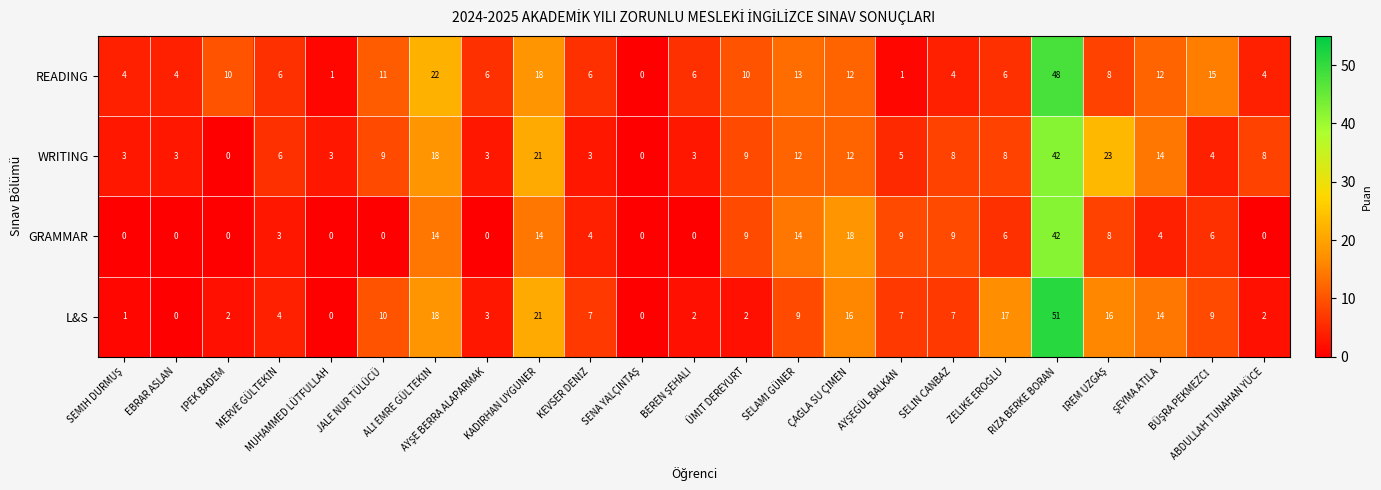

What is the average value of the GRAMMAR series?

7